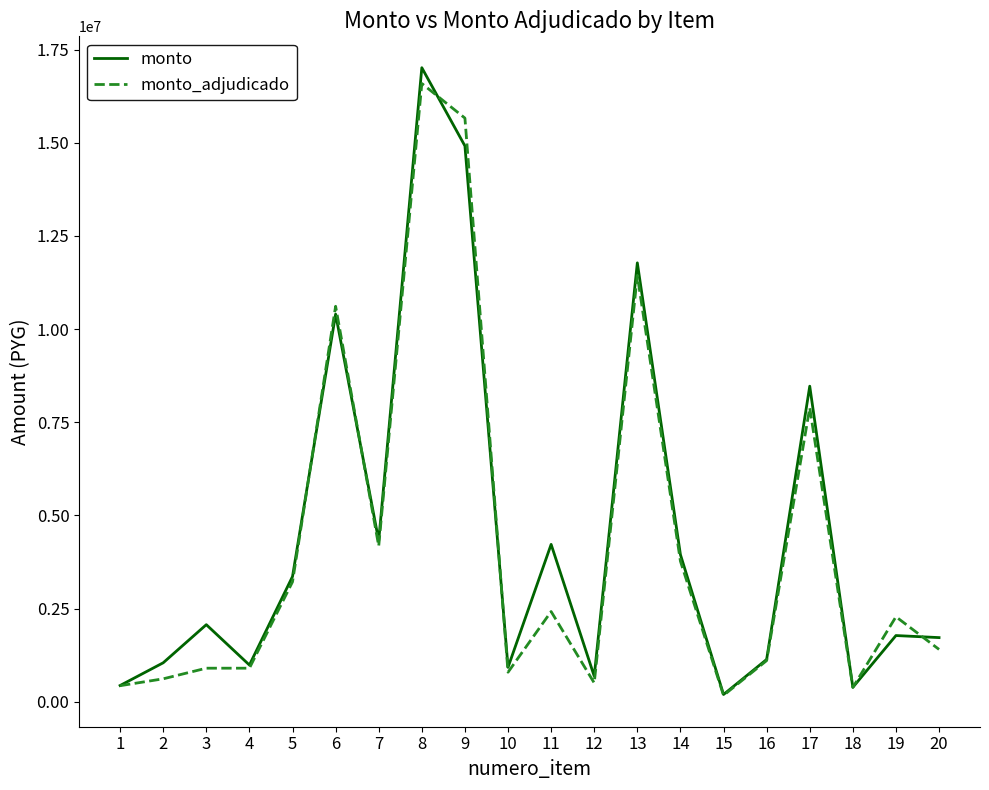

Rank the series at 19 from lowest to highest value.

monto, monto_adjudicado